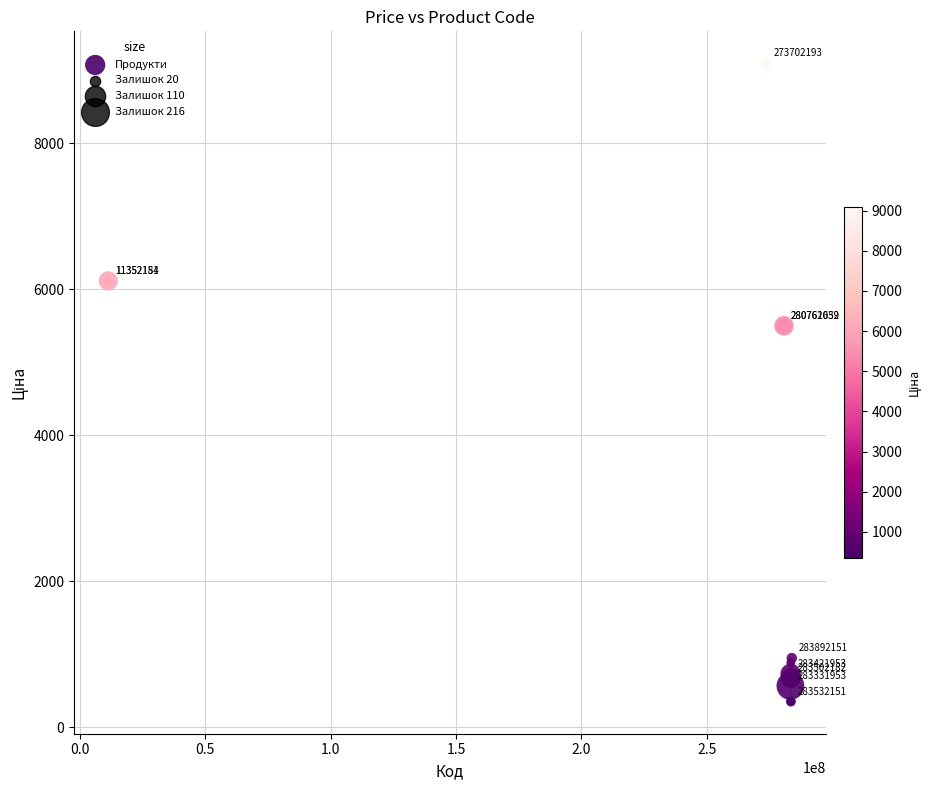

What Y value in the scatter plot is closest to 4720?

5497.3